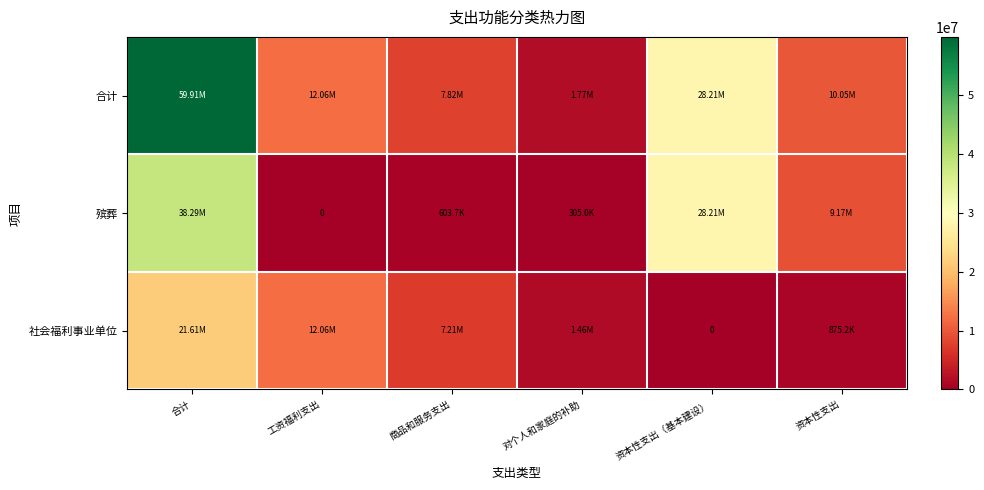

Is it true that 合计 equals 14441905.1 at 资本性支出?

False